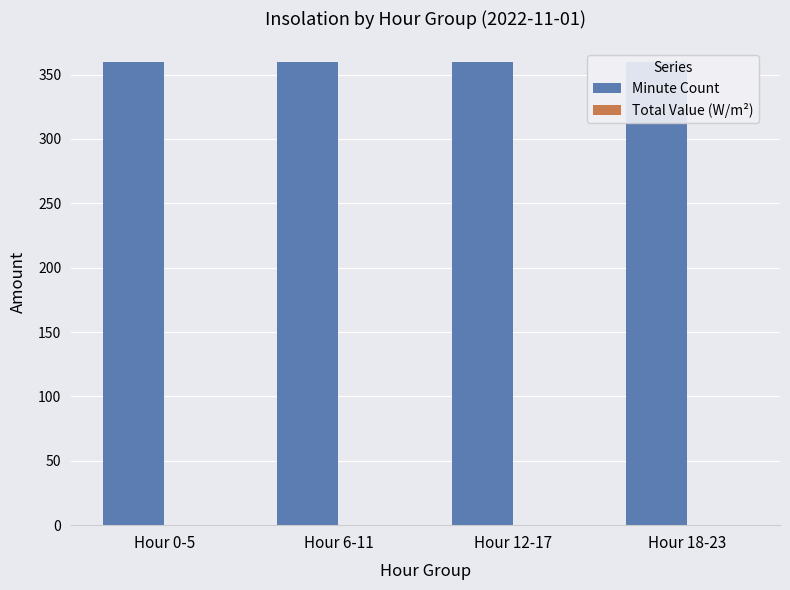

Between Hour 18-23 and Hour 6-11, which is larger?

Hour 18-23